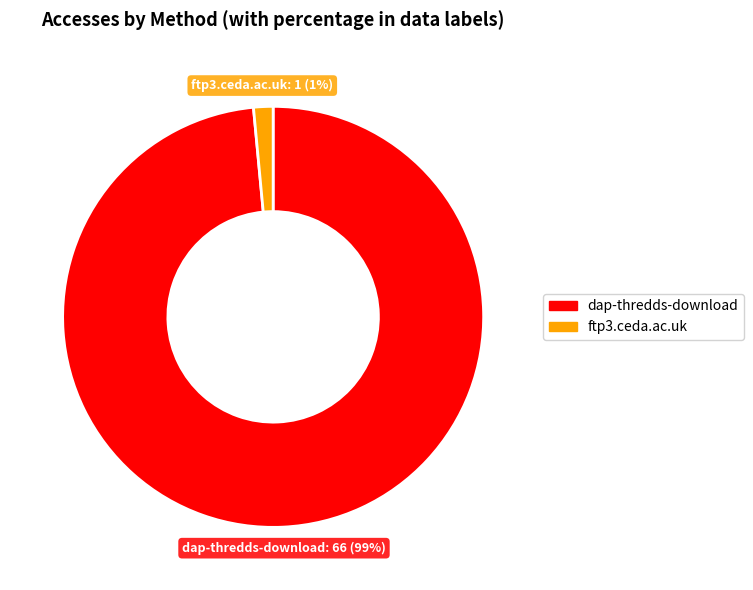

Does any single category account for the majority?

Yes